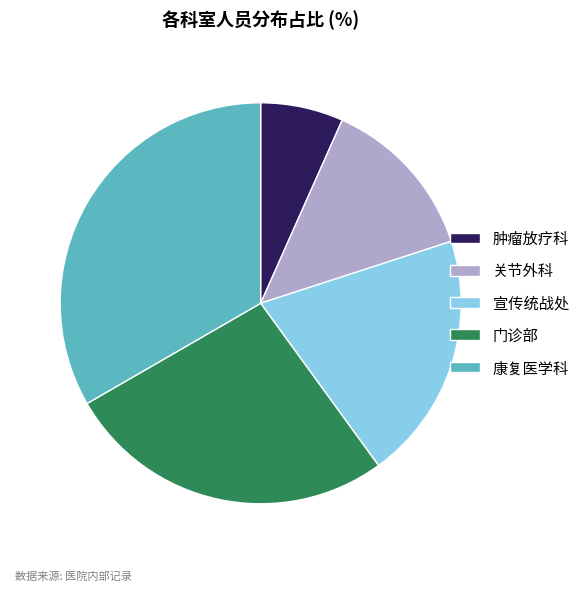

Is the sum of 康复医学科 and 门诊部 greater than half?

Yes